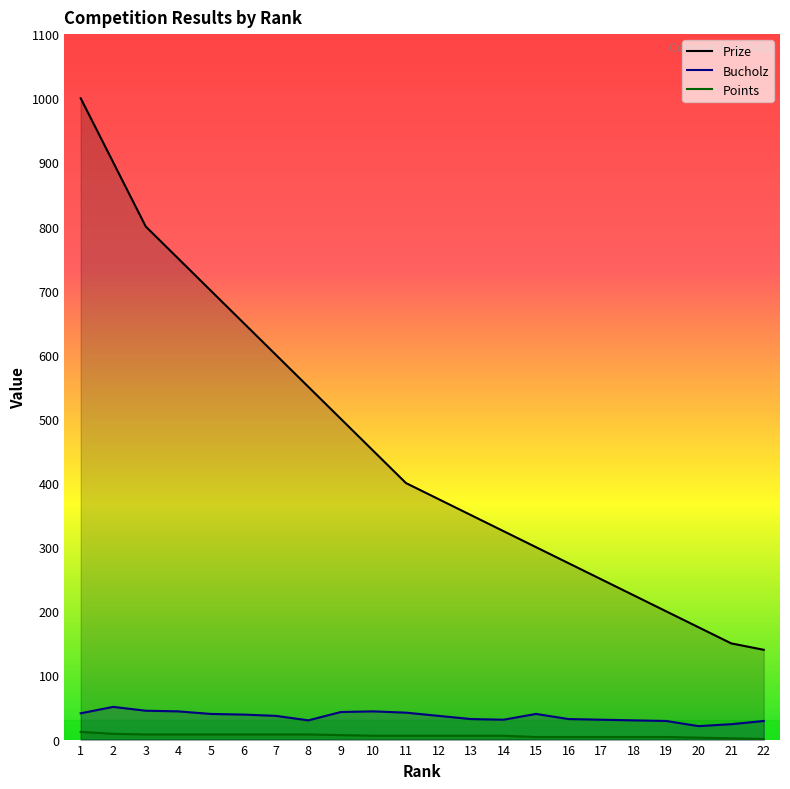

True or false: Prize has more than 0 points higher than both neighbors.

False